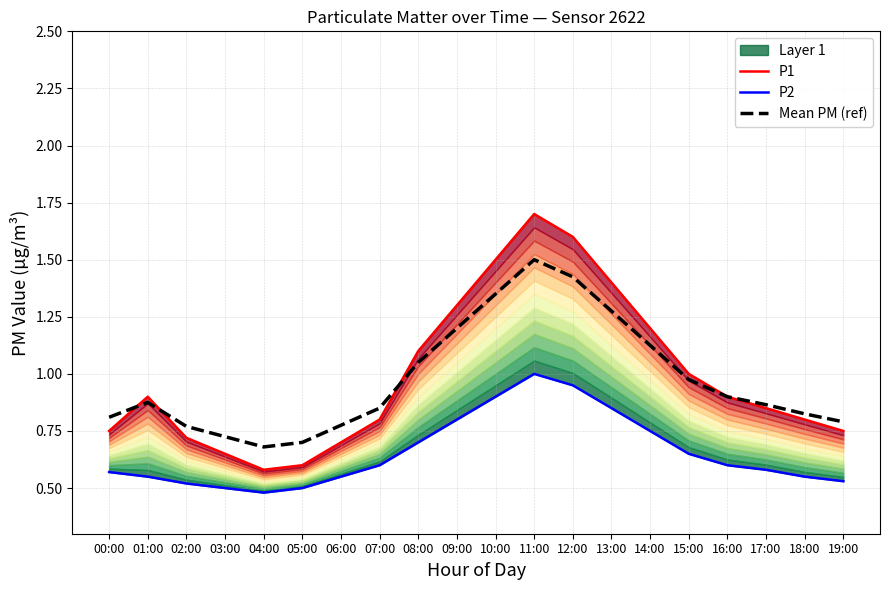

Rank the categories by P2 value from highest to lowest.

11:00, 12:00, 10:00, 13:00, 09:00, 14:00, 08:00, 15:00, 07:00, 16:00, 17:00, 00:00, 01:00, 06:00, 18:00, 19:00, 02:00, 03:00, 05:00, 04:00